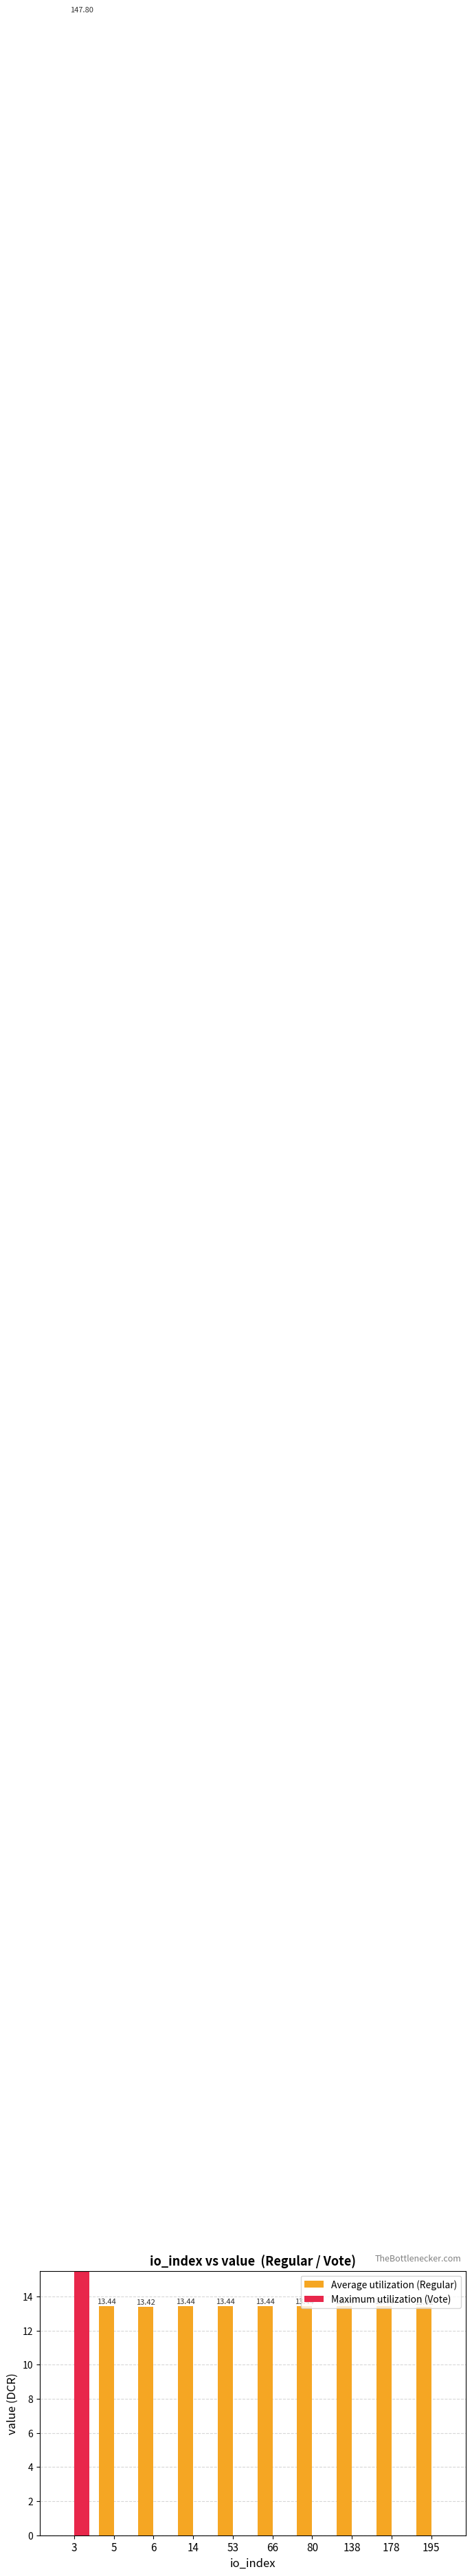

At 6, list the series in order from smallest to largest.

Maximum utilization (Vote), Average utilization (Regular)